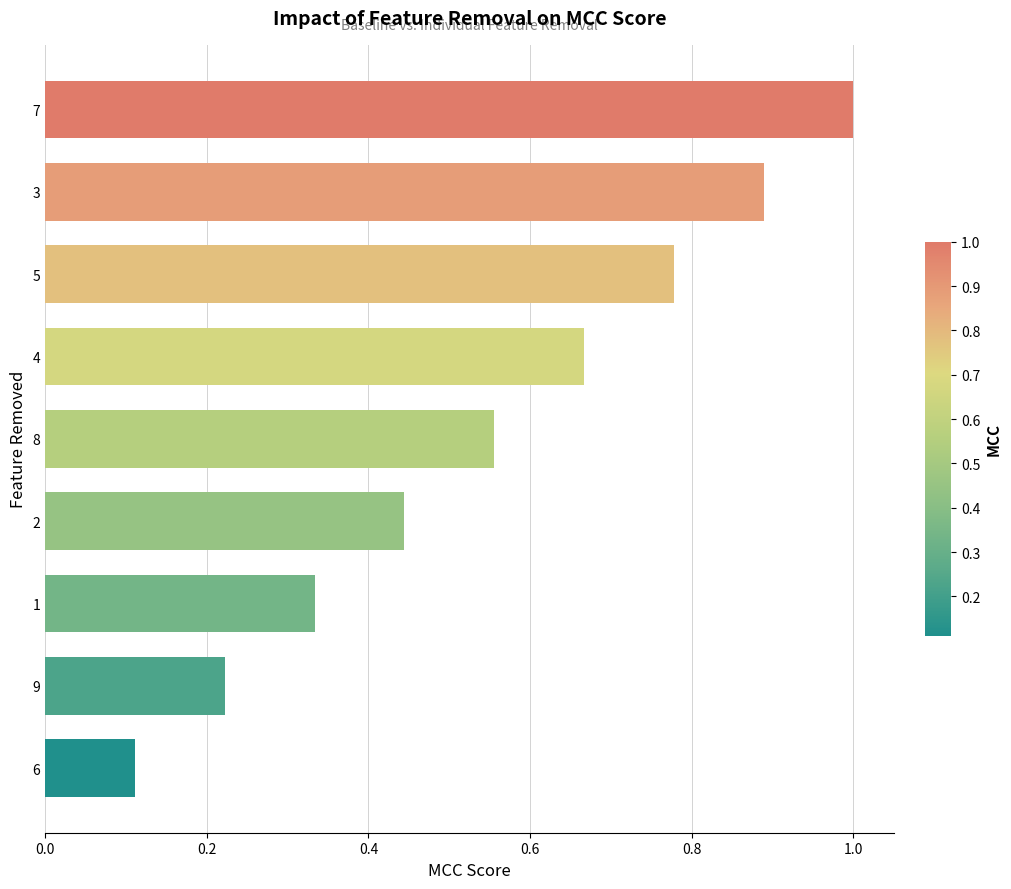

Where is the data nearest to the value 0?

6